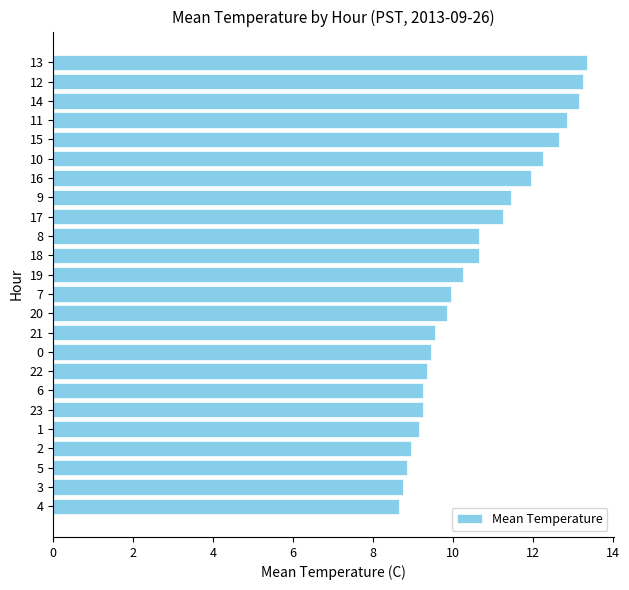

What is the difference between the values at 11 and 12?

0.4